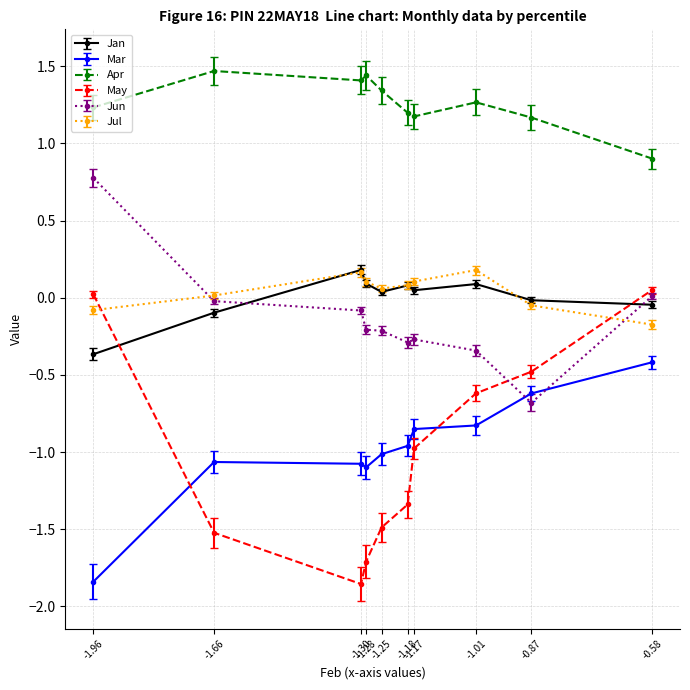

Which series has the largest total across all categories?

Apr